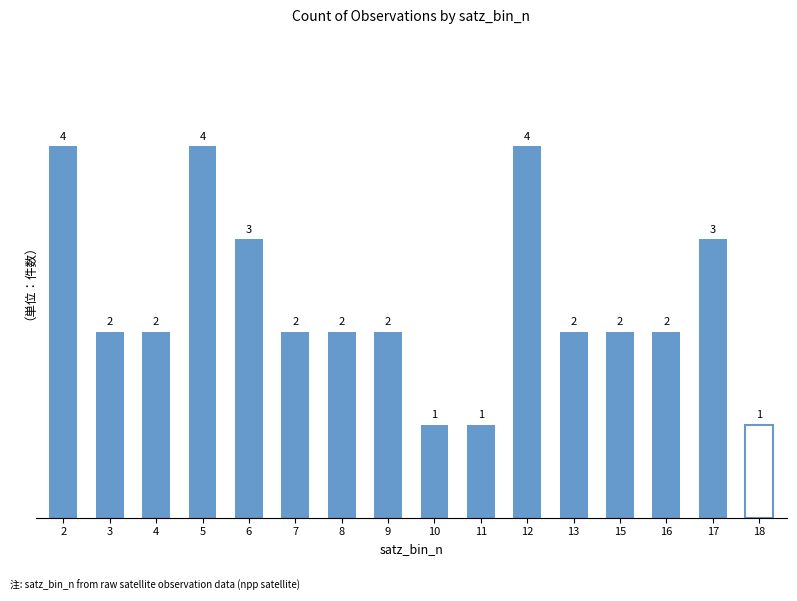

Are the bars horizontal?

No